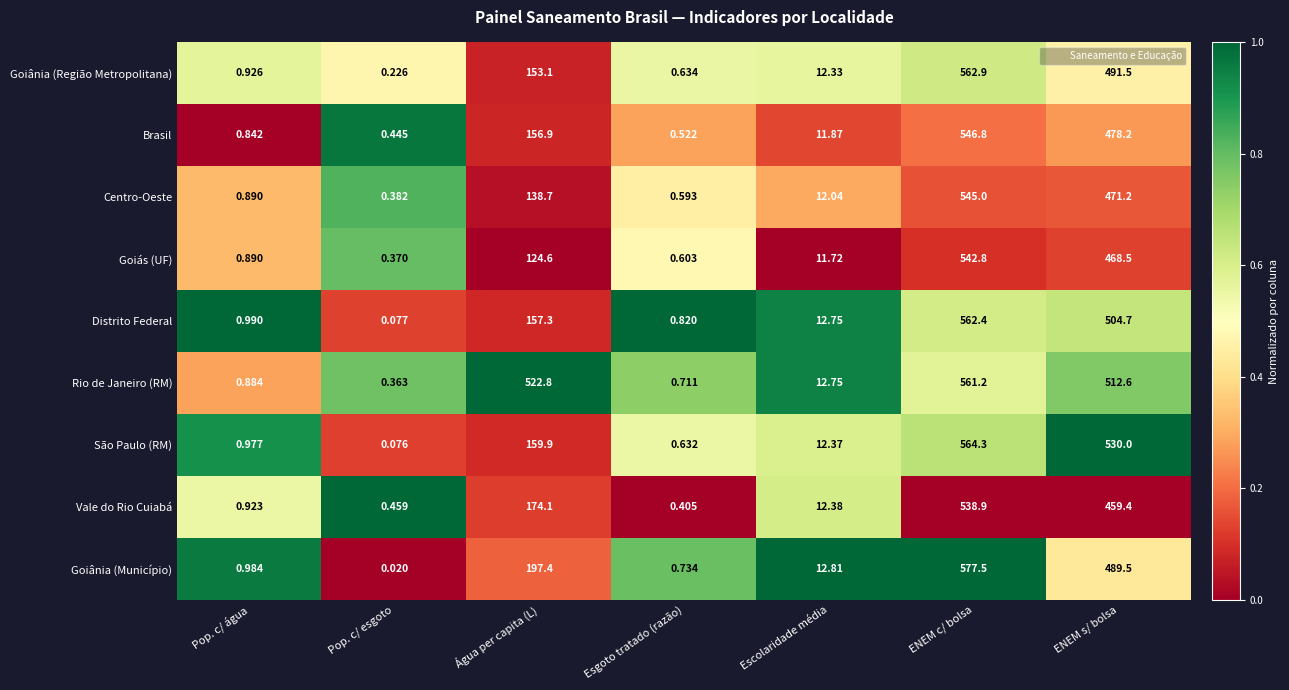

Which category has the highest value in the Distrito Federal series?

ENEM c/ bolsa